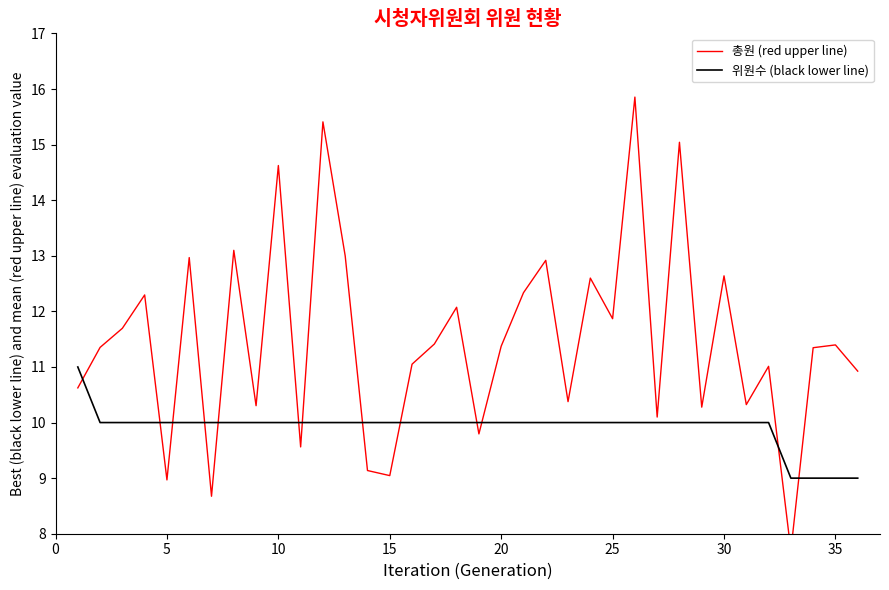

How many intersections are there between 위원수 (black lower line) and 총원 (red upper line)?

13